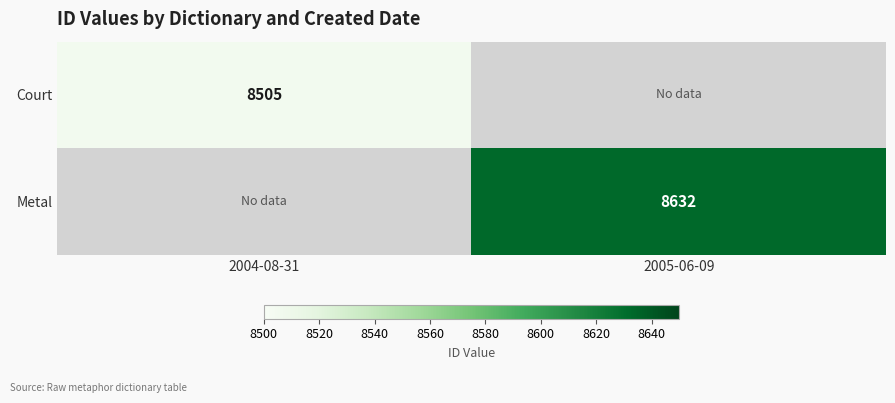

The value of Court at 2004-08-31 is 14893. True or false?

False